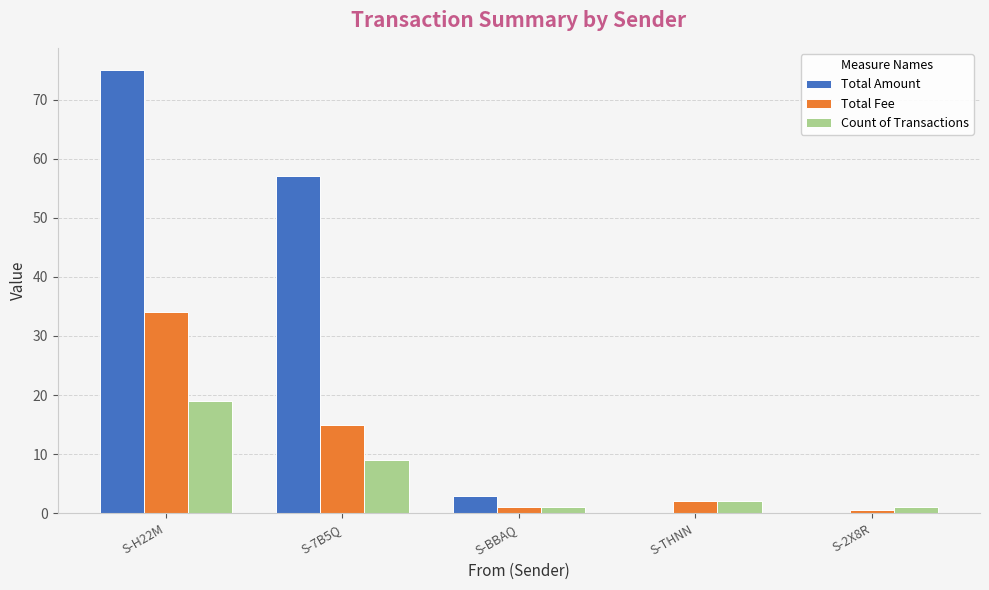

What is the greatest value displayed?

75.0